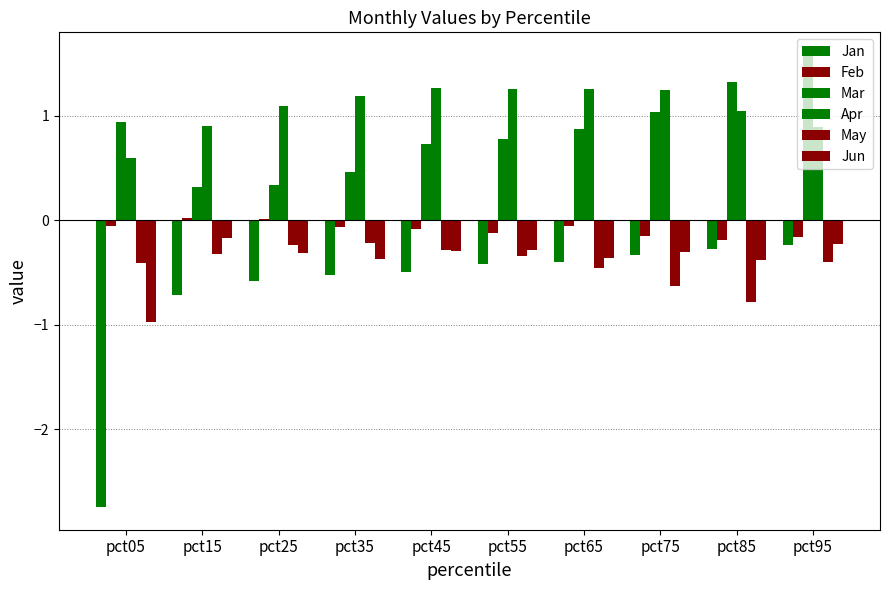

Reading left to right, extract all data points from this chart.

Jan: -2.7	-0.7	-0.6	-0.5	-0.5	-0.4	-0.4	-0.3	-0.3	-0.2
Feb: -0.1	0.0	0.0	-0.1	-0.1	-0.1	-0.1	-0.2	-0.2	-0.2
Mar: 0.9	0.3	0.3	0.5	0.7	0.8	0.9	1.0	1.3	1.6
Apr: 0.6	0.9	1.1	1.2	1.3	1.3	1.3	1.3	1.0	0.9
May: -0.4	-0.3	-0.2	-0.2	-0.3	-0.3	-0.5	-0.6	-0.8	-0.4
Jun: -1.0	-0.2	-0.3	-0.4	-0.3	-0.3	-0.4	-0.3	-0.4	-0.2